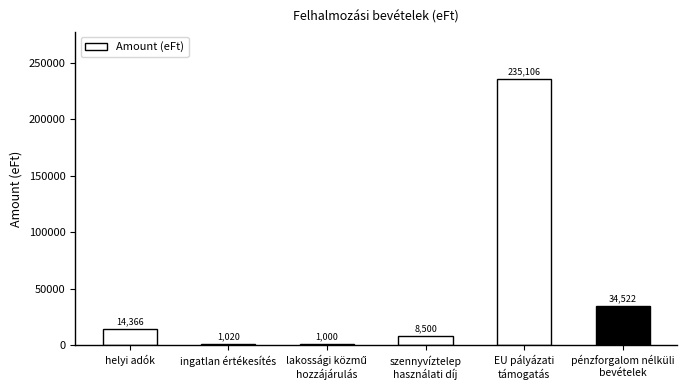

What is the difference between the maximum and minimum values?

234106